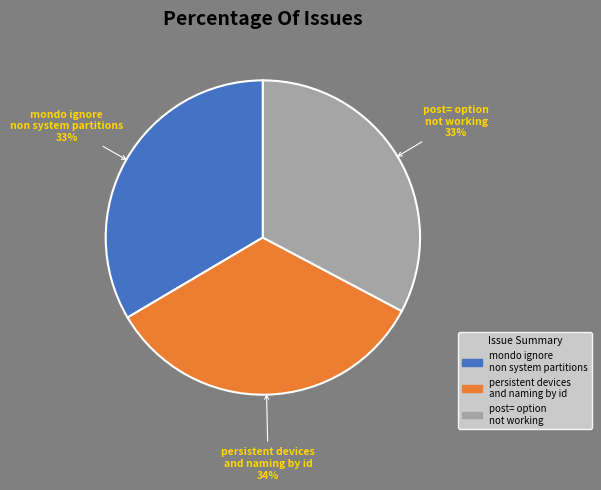

To the nearest percent, what is the difference between the post= option not working and persistent devices and naming by id slice percentages?

1%